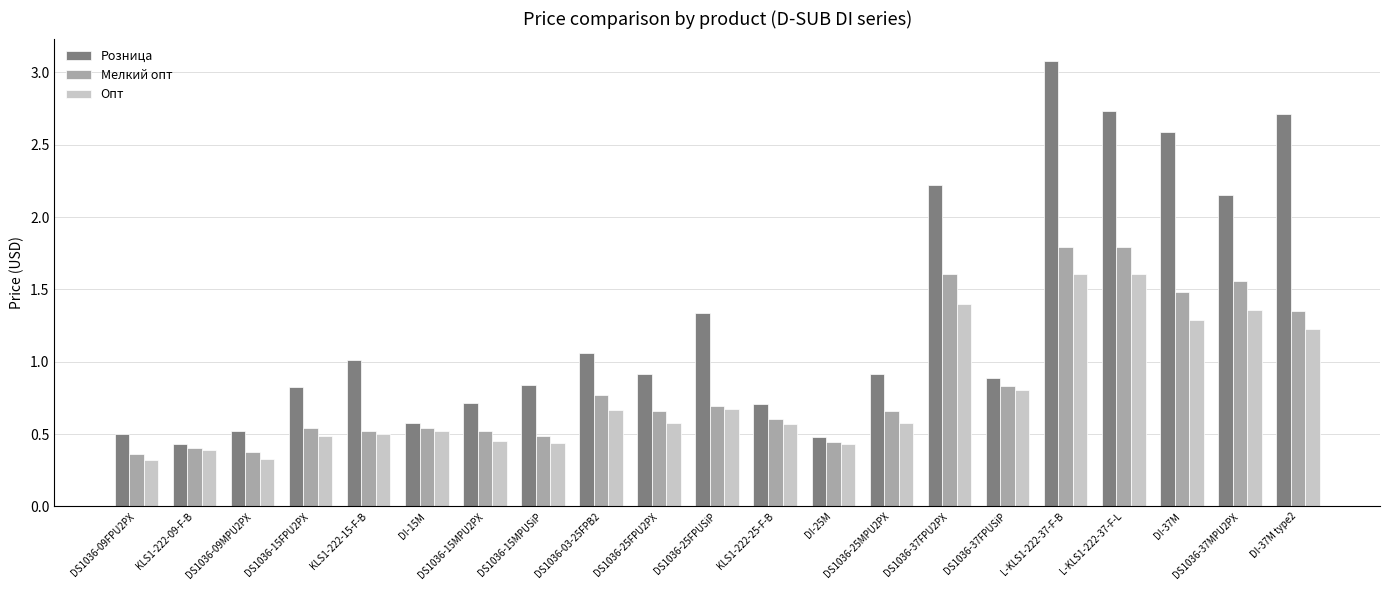

What is the spread (max minus min) of values at L-KLS1-222-37-F-B?

1.5